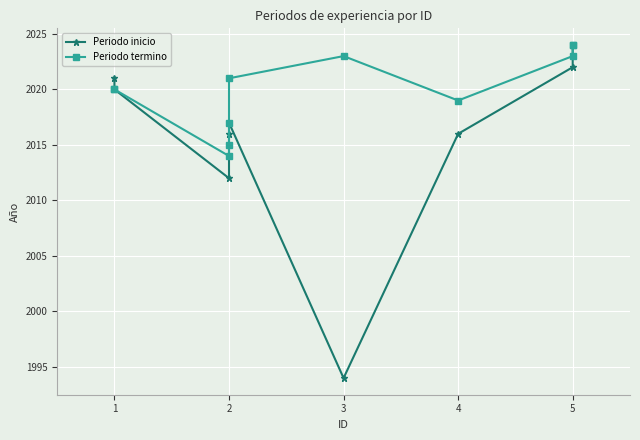

Is this an area chart (filled region under the line)?

No